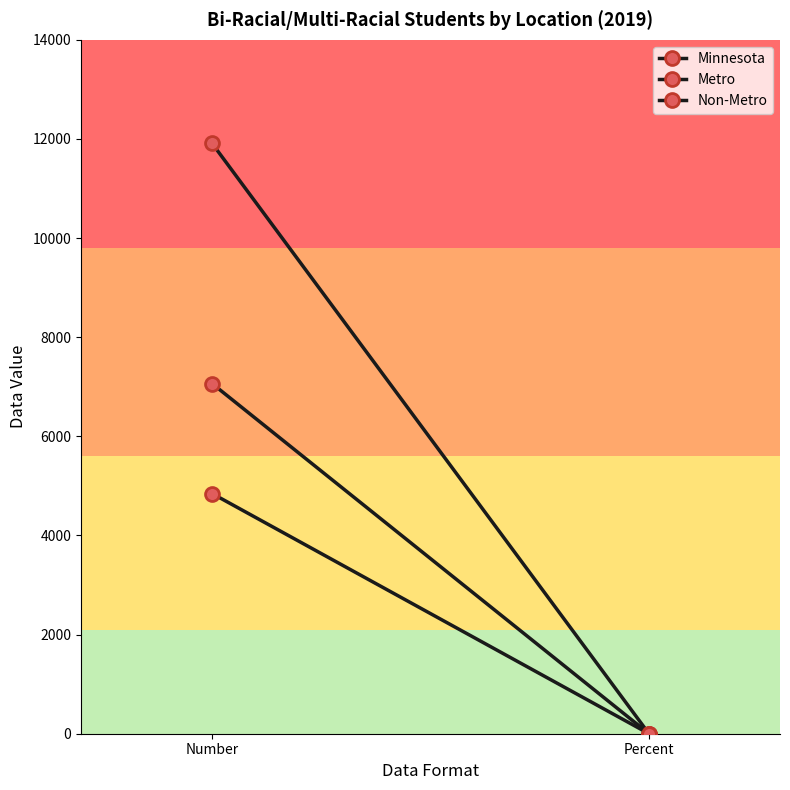

What value does the Metro series have at Number?

7065.0